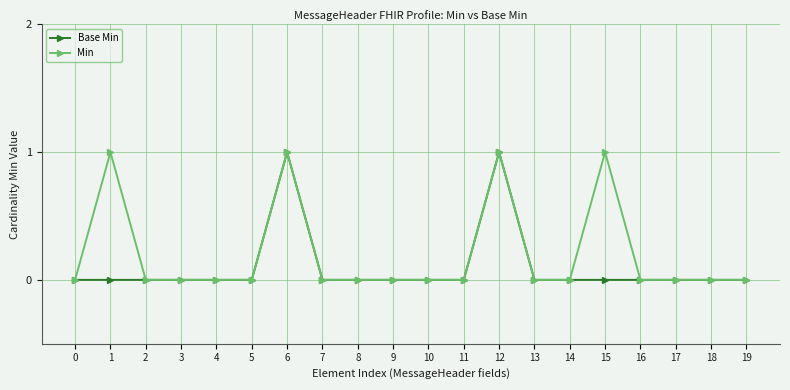

List the series in order of their overall mean, highest first.

Min, Base Min